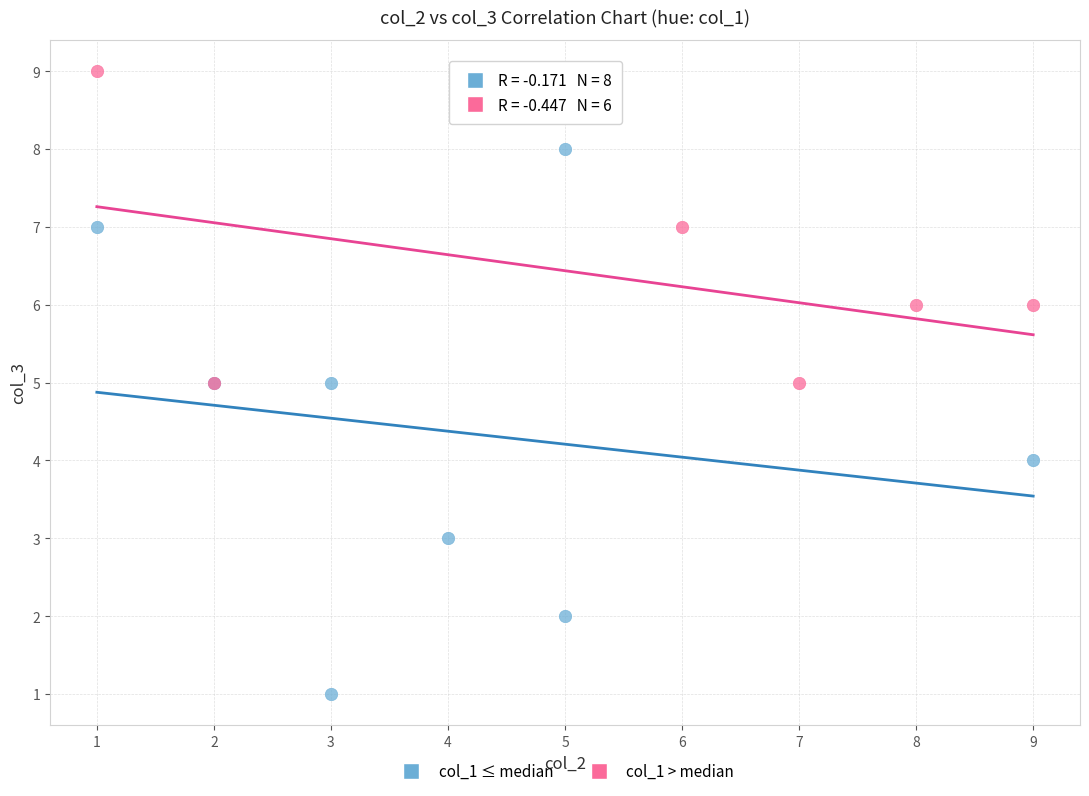

Which series has the widest spread of Y values?

col_1 ≤ median